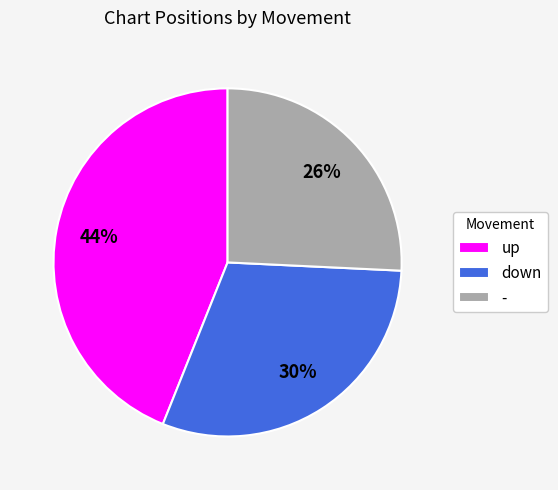

Do down and up together represent more than half of the pie?

Yes